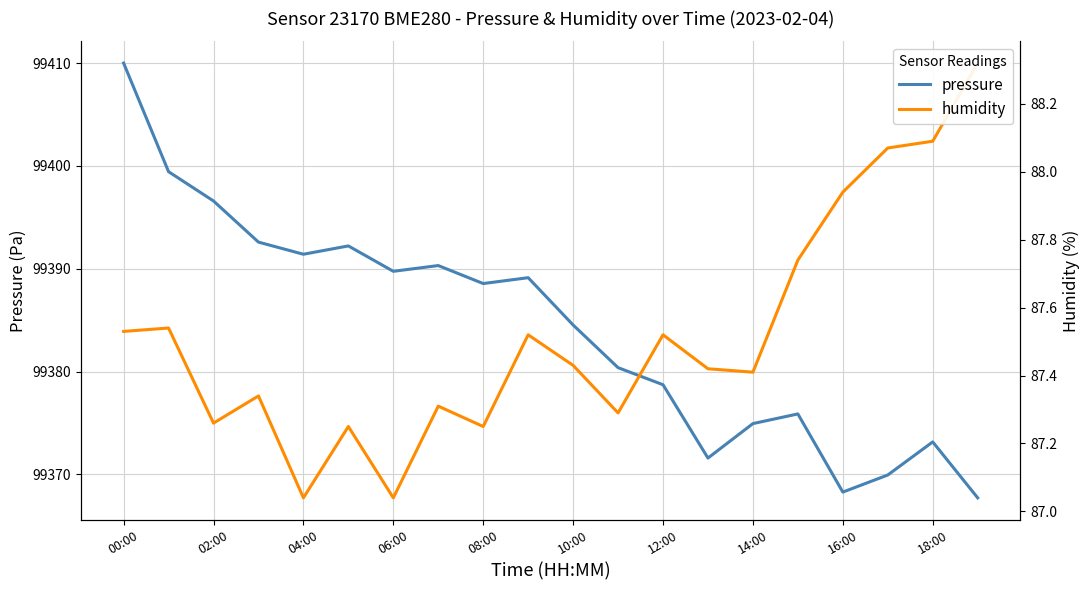

What is the total value across all series at 18:00?

99461.2